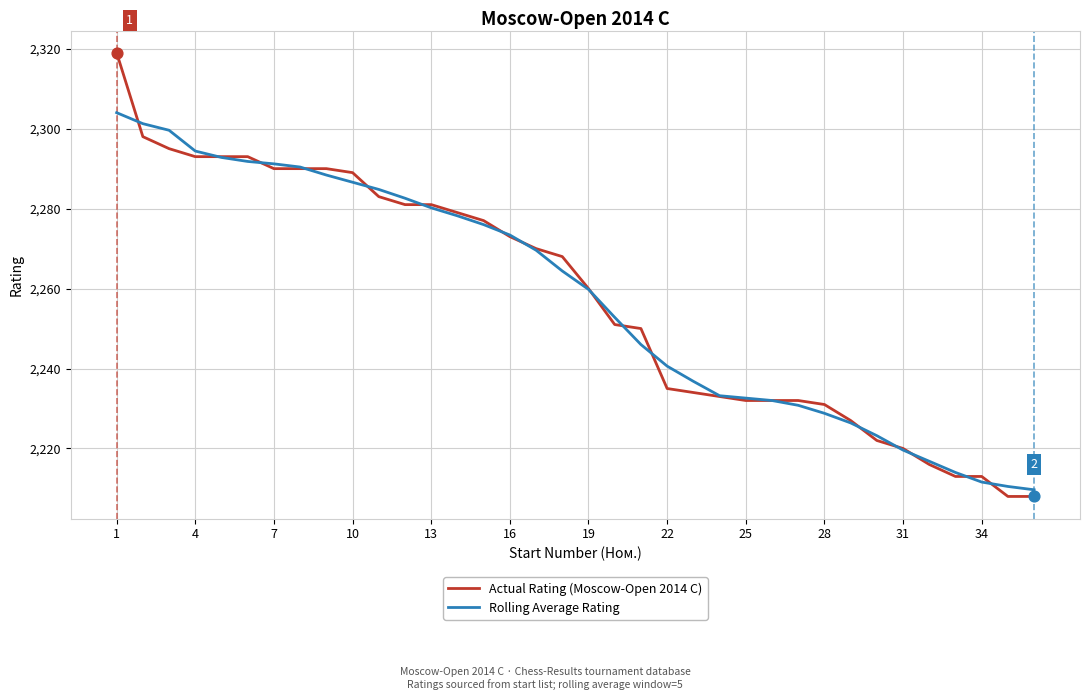

What is the lowest value of the Rolling Average Rating series?

2209.7